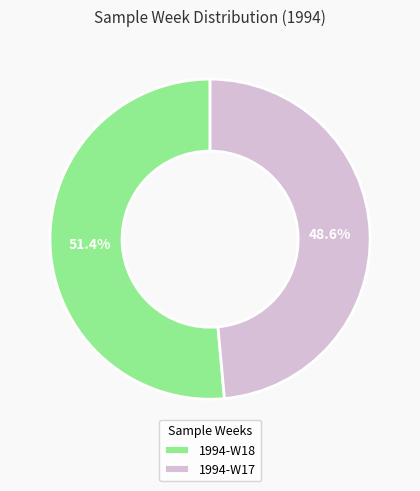

Is it true that 1994-W18 is 51% of the pie?

True